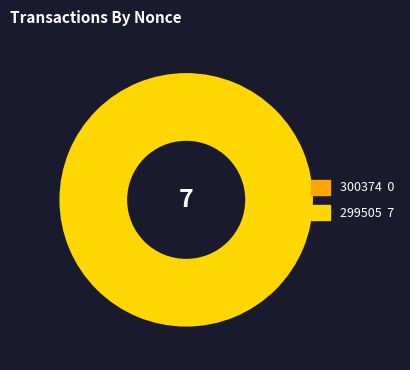

How many slices are in this pie chart?

2